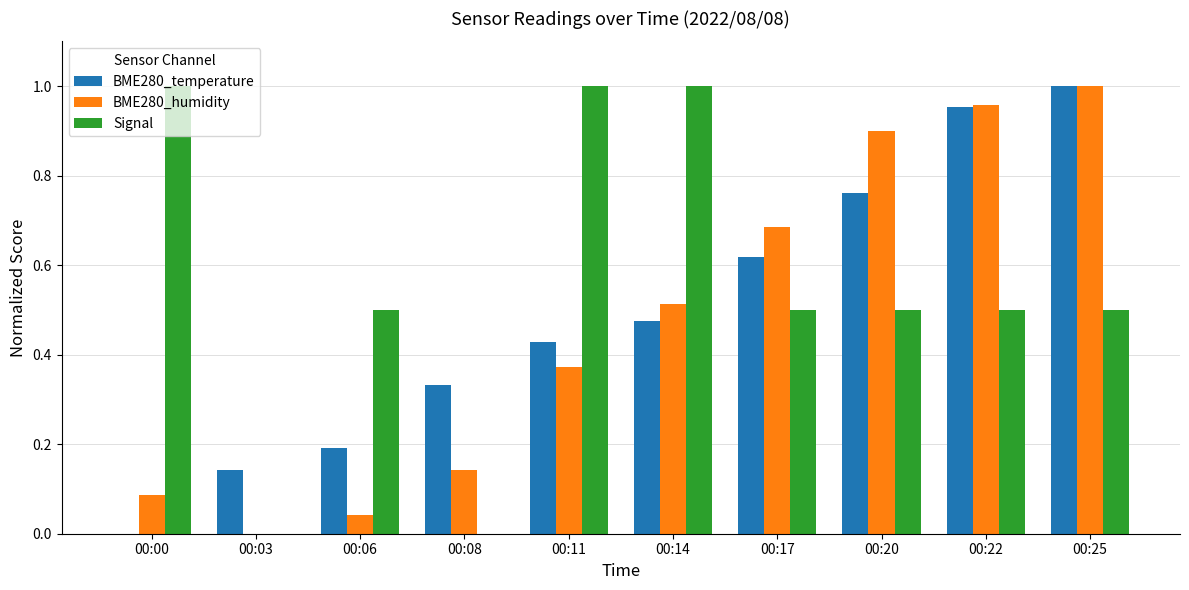

Are the bars grouped side by side (vs. stacked)?

Yes